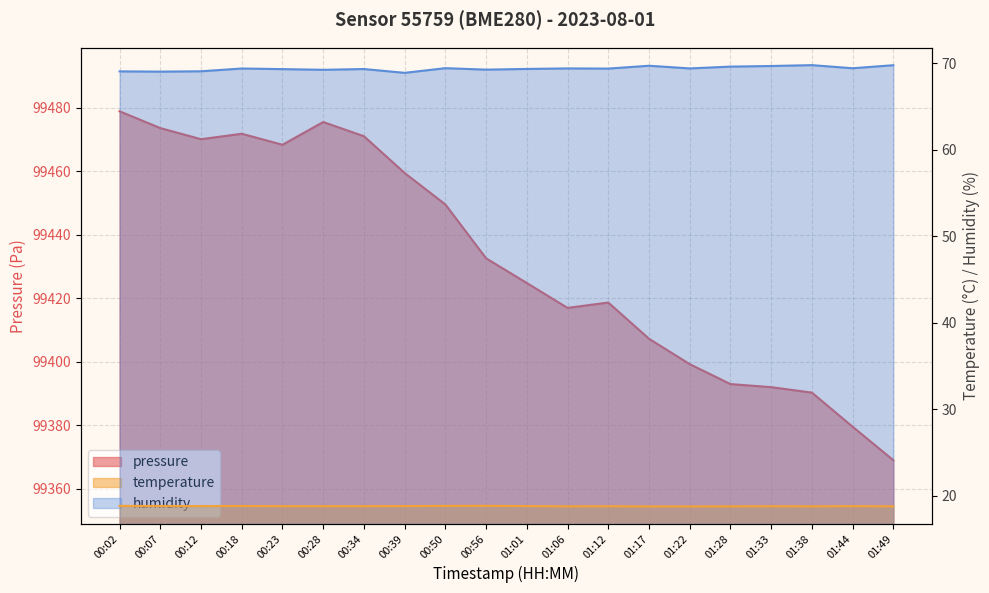

Between 00:34 and 01:28, which series saw the biggest shift?

pressure